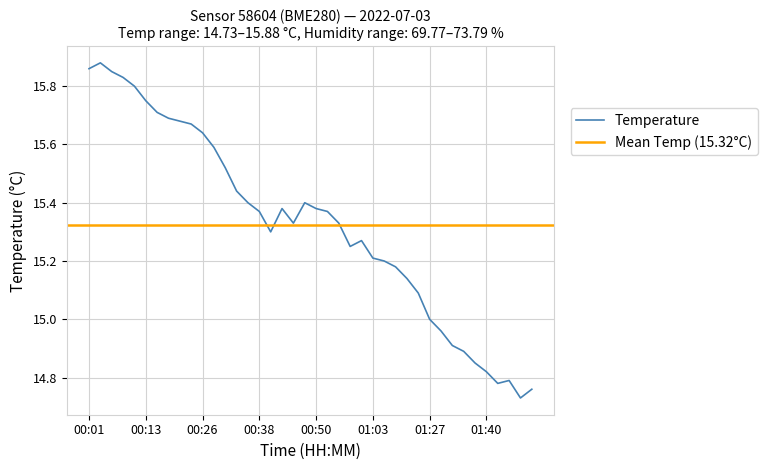

Which label corresponds to the largest value in the chart?

00:04